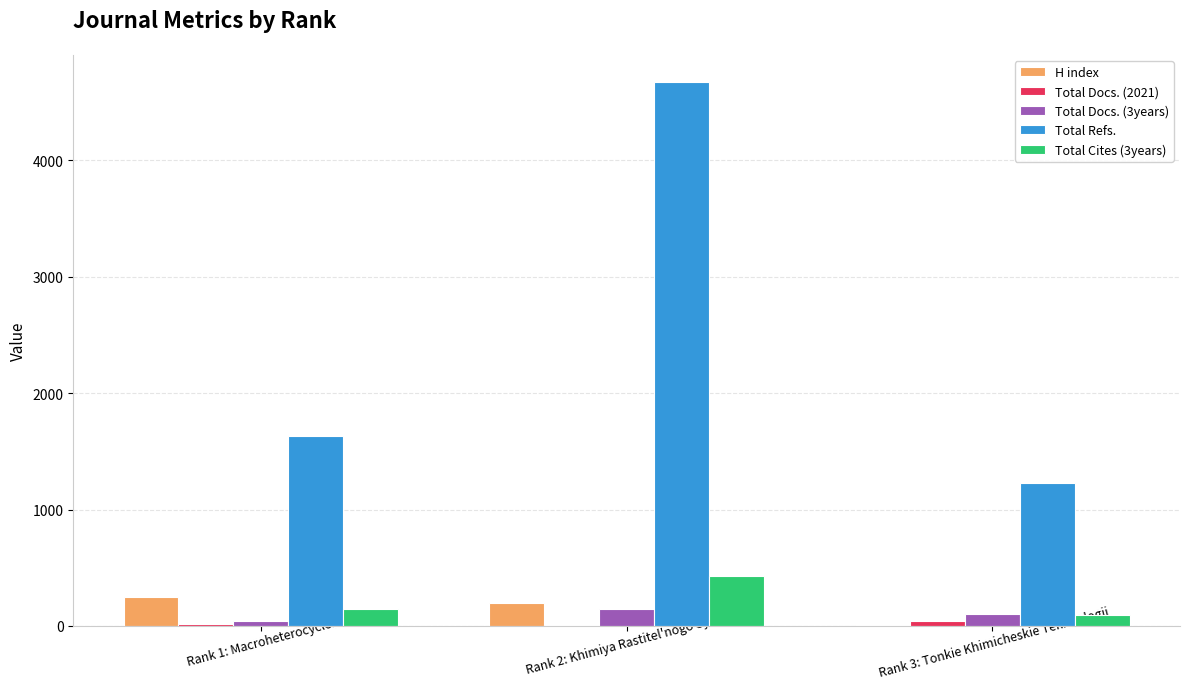

What is the highest value of the Total Refs. series?

4672